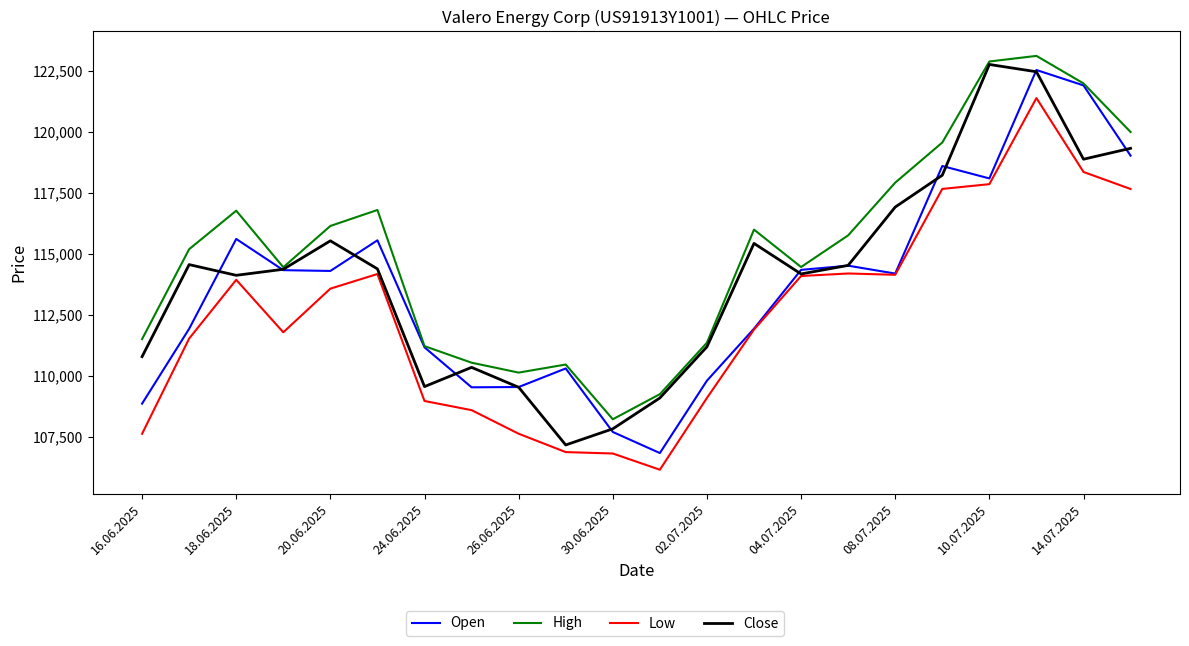

What is the lowest value of the Low series?

106145